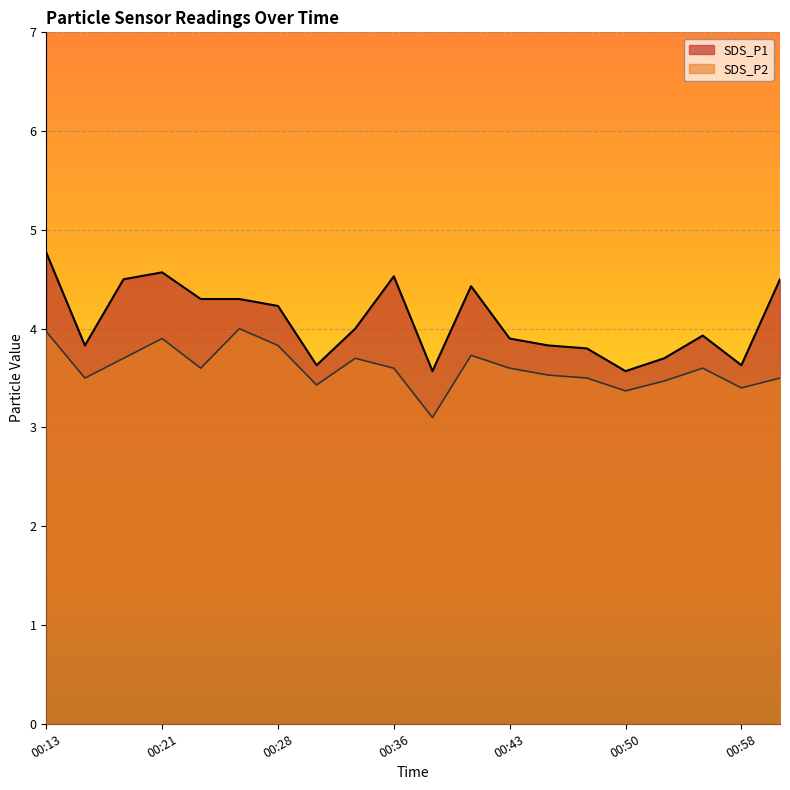

List the series in order of their overall mean, highest first.

SDS_P1, SDS_P2